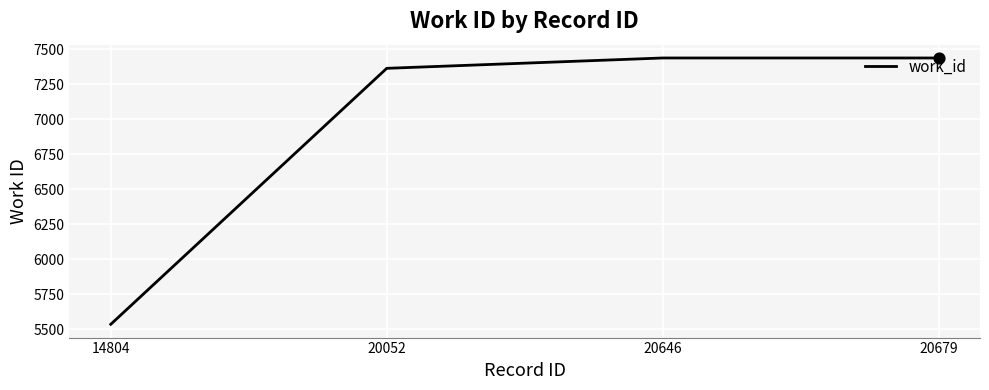

Between 14804 and 20052, which is larger?

20052